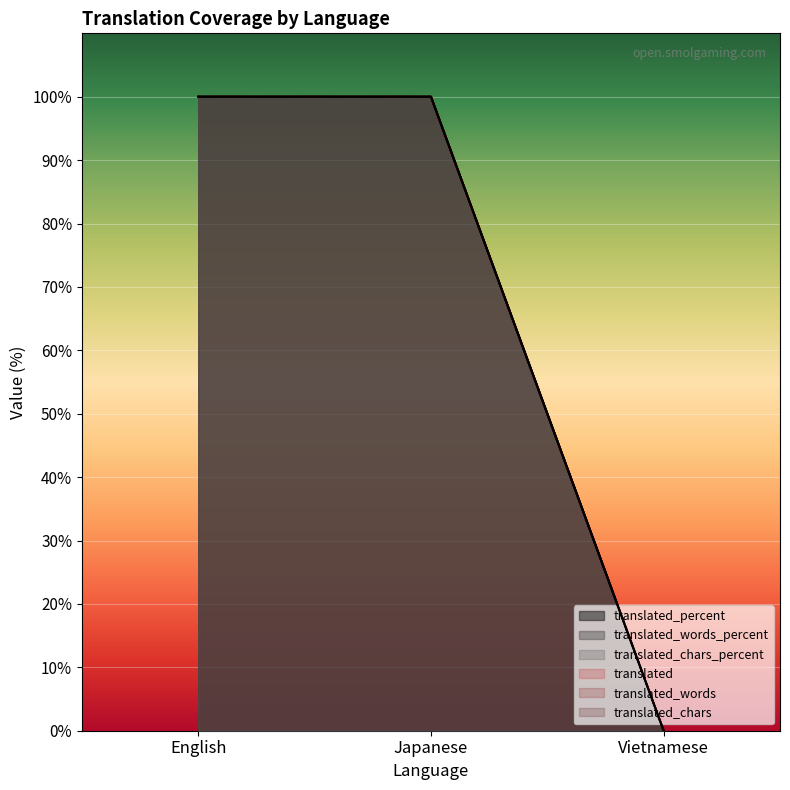

What are all the series names shown in the legend?

translated, translated_percent, translated_words_percent, translated_words, translated_chars, translated_chars_percent